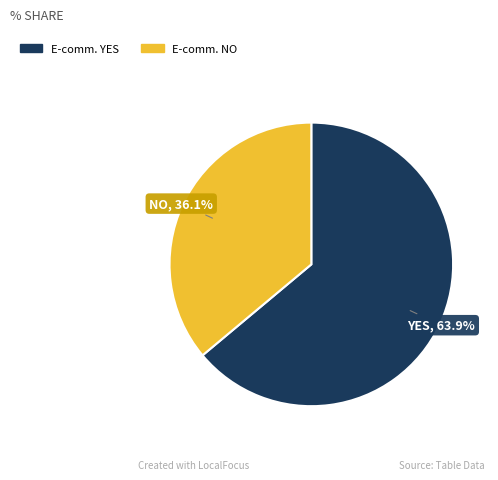

Is there any slice that represents more than half of the pie?

Yes